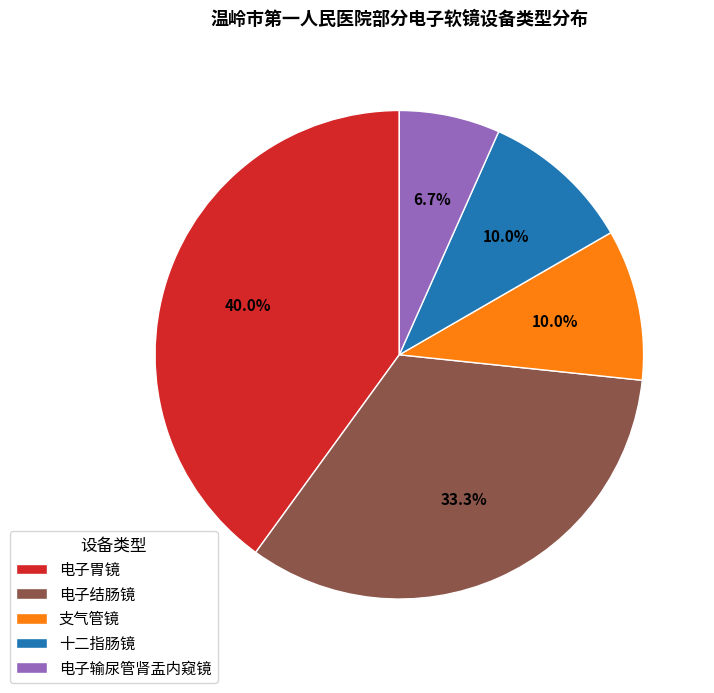

True or false: 电子胃镜 accounts for 48% of the total.

False